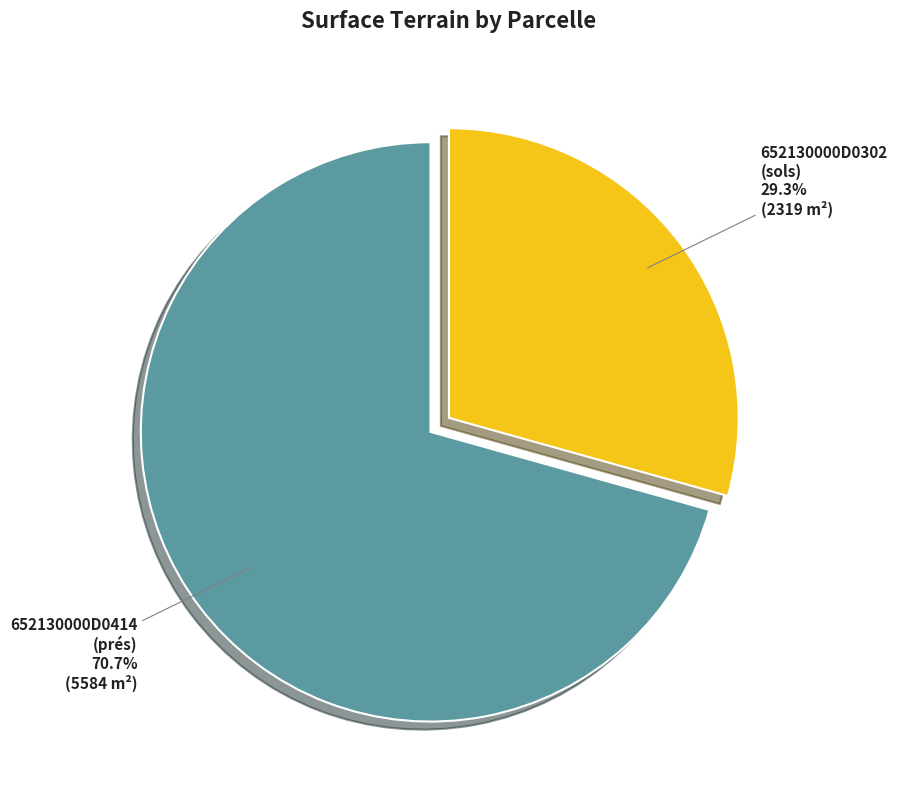

Is there any slice that represents more than half of the pie?

Yes